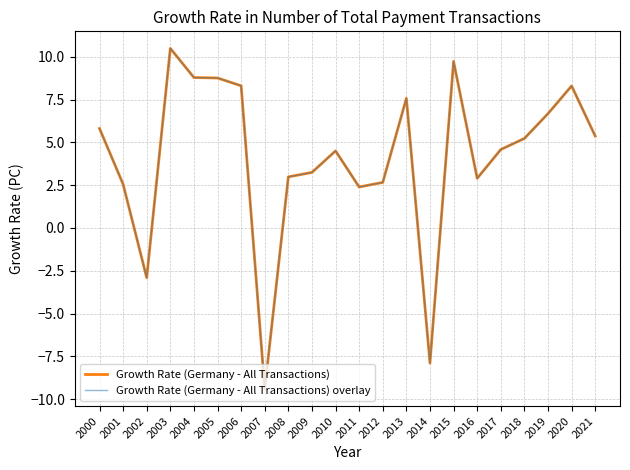

List the labels in order of Growth Rate (Germany - All Transactions) value, smallest first.

2007, 2014, 2002, 2011, 2001, 2012, 2016, 2008, 2009, 2010, 2017, 2018, 2021, 2000, 2019, 2013, 2020, 2006, 2005, 2004, 2015, 2003